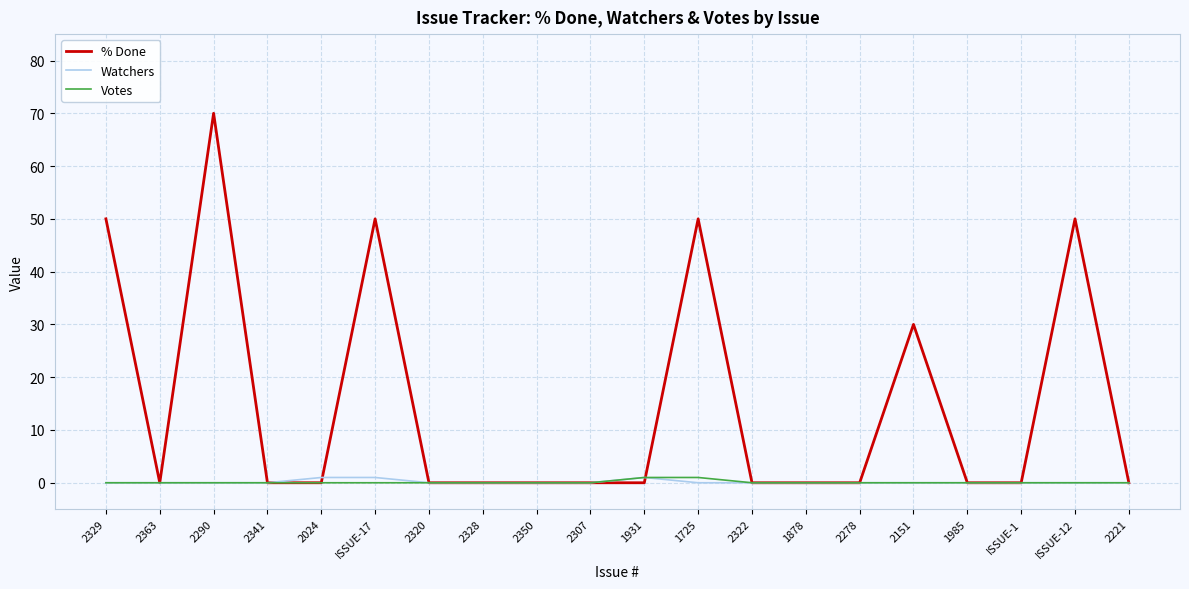

Is this an area chart (filled region under the line)?

No